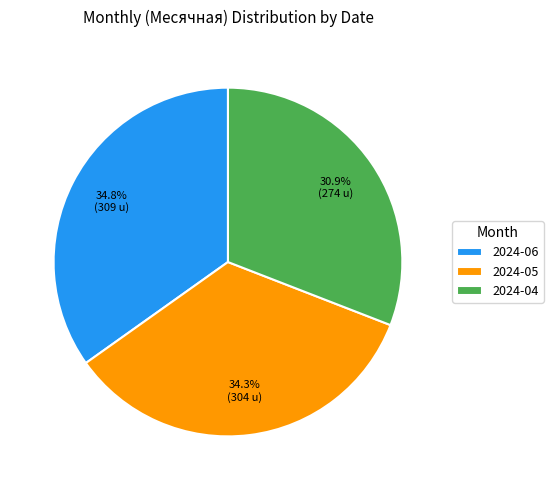

Is there any slice that represents more than half of the pie?

No